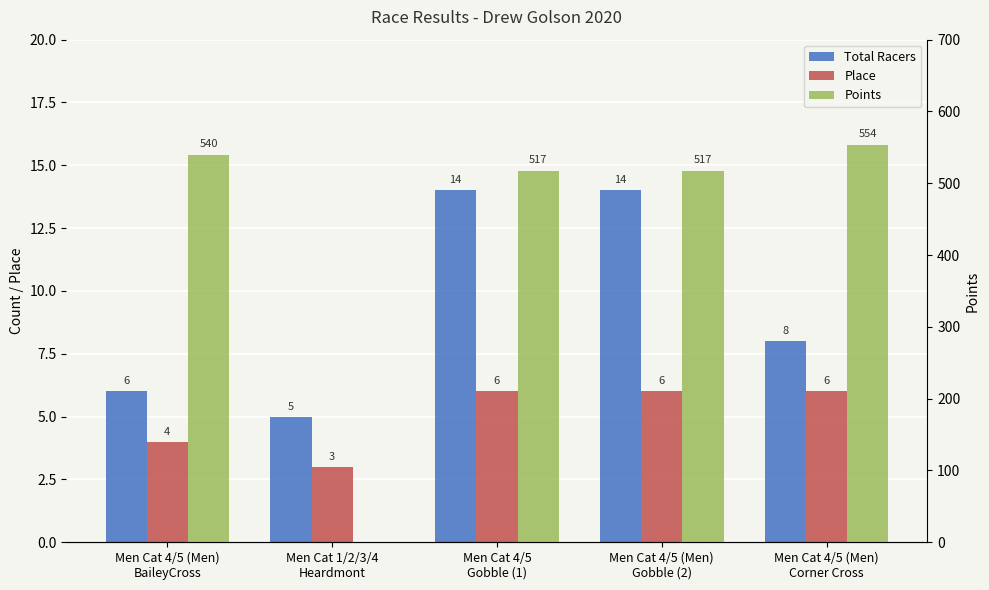

Which category has the lowest value across all series?

Men Cat 1/2/3/4
Heardmont